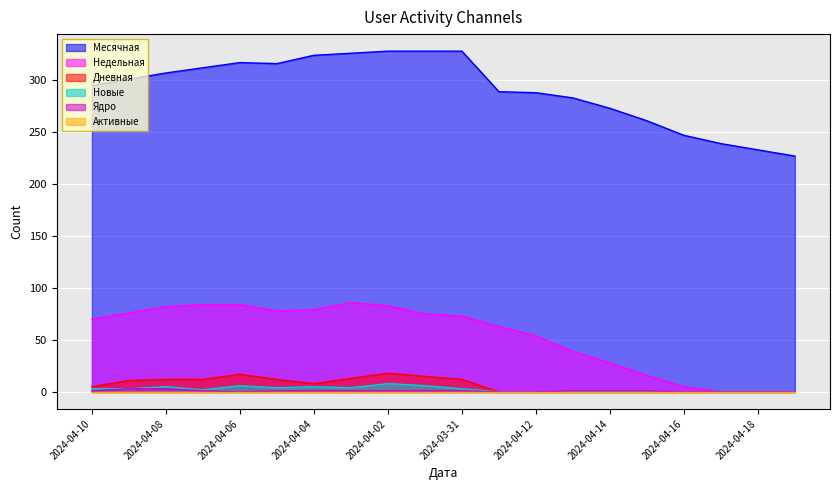

Rank the series at 2024-04-16 from highest to lowest value.

Месячная, Недельная, Дневная, Новые, Ядро